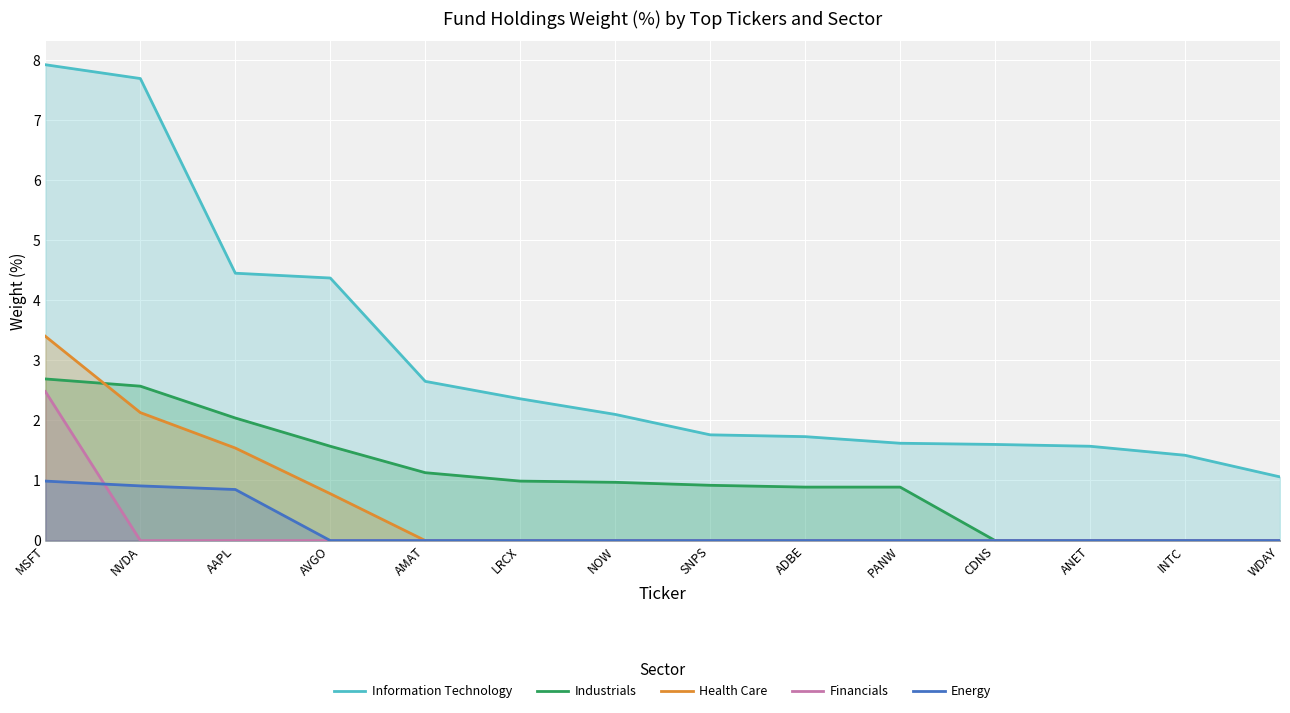

How many times do Energy and Financials cross each other?

1